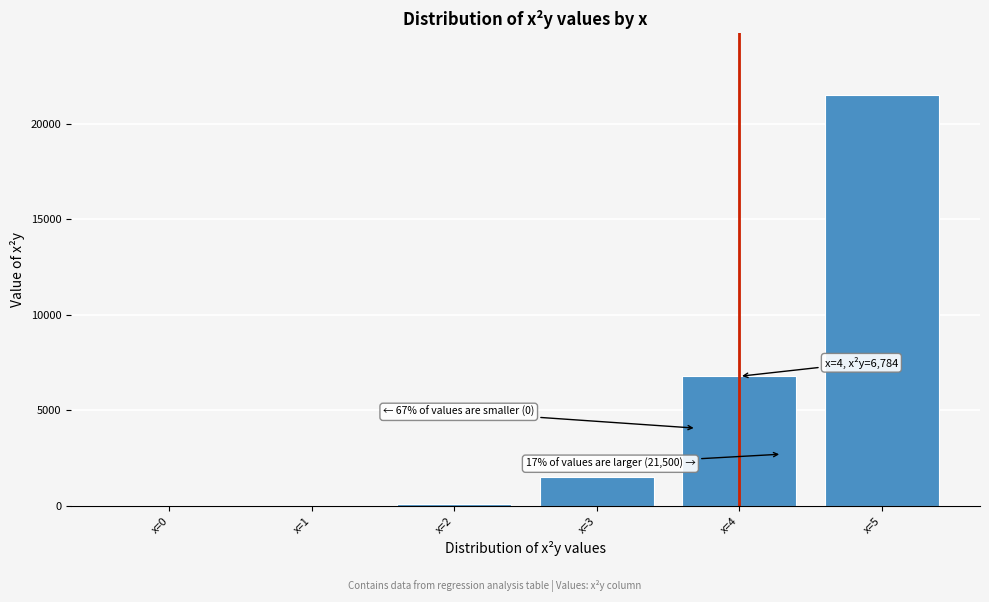

What is the change in value from x=3 to x=5?

+19988